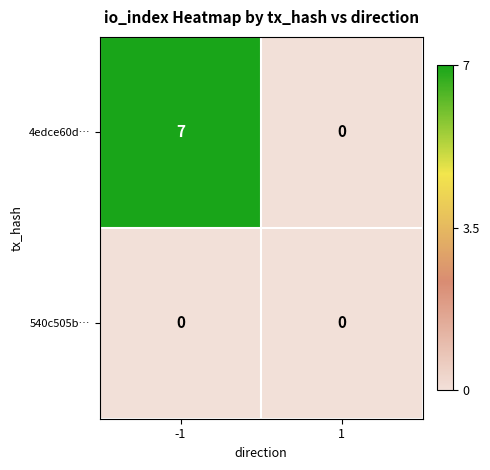

What is the difference between the maximum and minimum values in the 4edce60d… series?

7